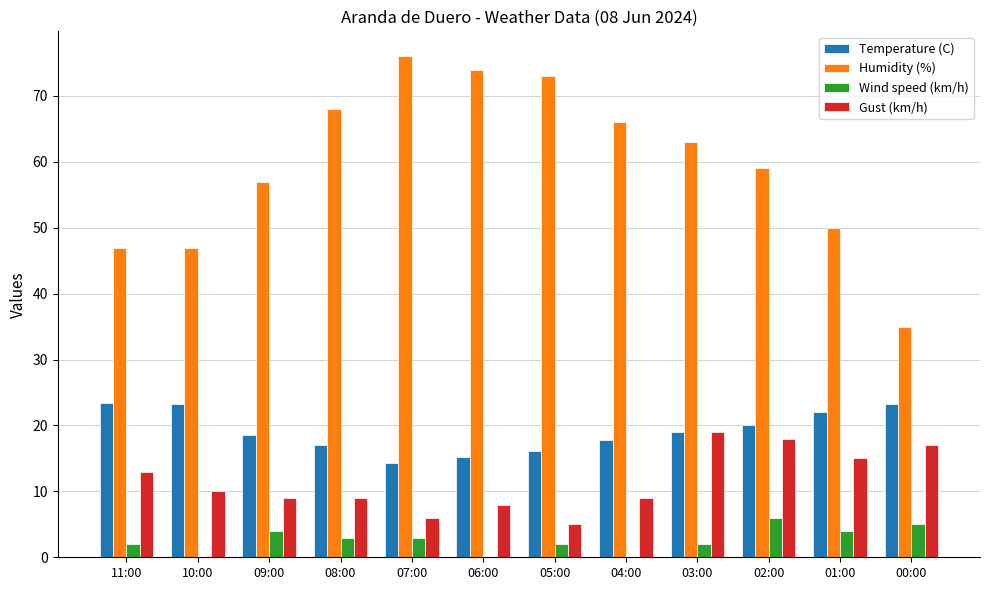

Between 01:00 and 00:00, which series saw the biggest shift?

Humidity (%)